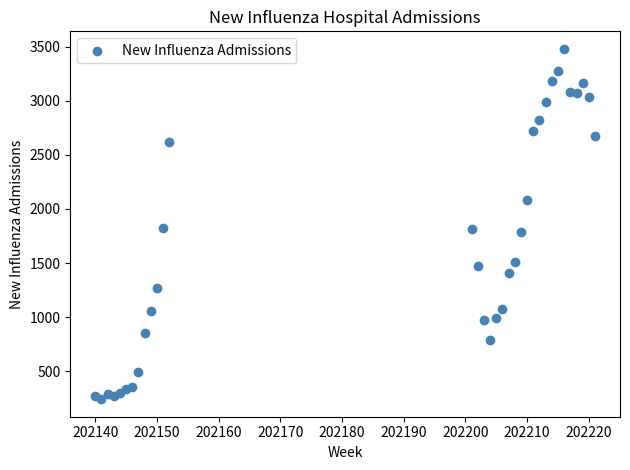

What is the range of Y values (max minus min)?

3240